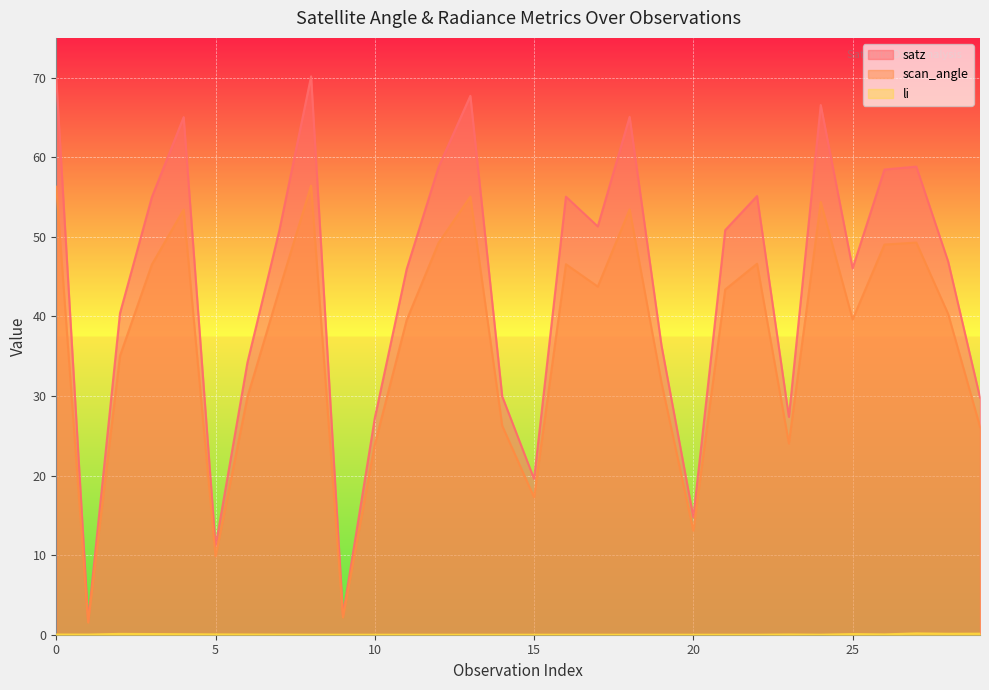

At which category does scan_angle reach its first local peak?

4